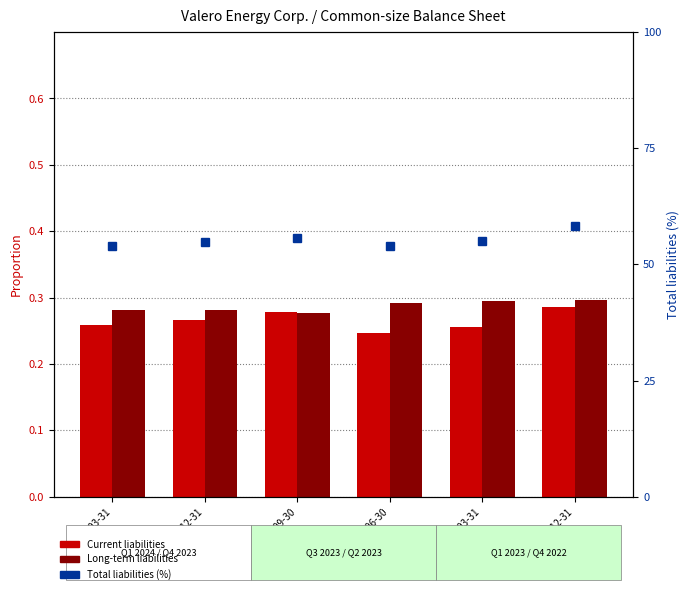

Are the bars grouped side by side (vs. stacked)?

Yes